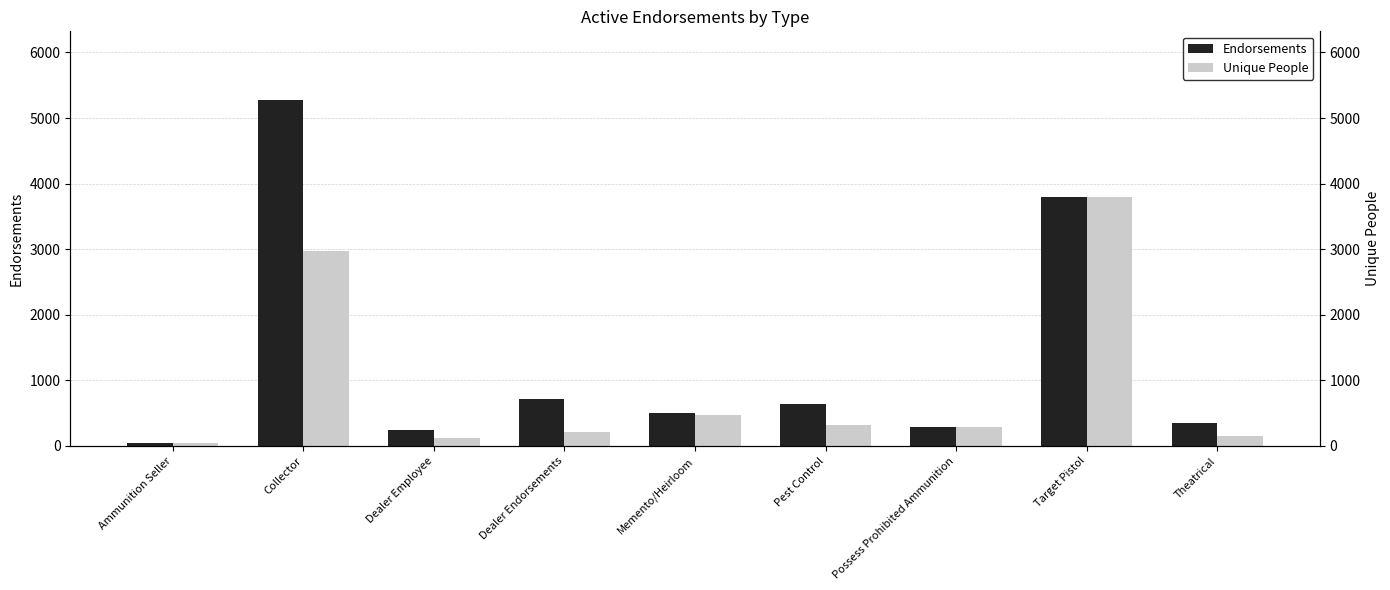

Reading left to right, what are all the values shown in this chart?

Endorsements: 43	5268	243	712	507	634	282	3791	349
Unique People: 43	2972	122	217	466	317	282	3791	146